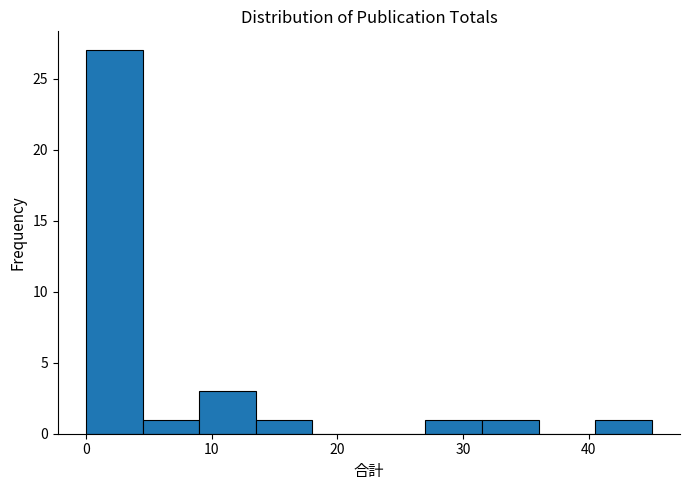

What is the height of the bar covering 9.0 to 13.5 on the x-axis? Neither the bar edges nor the heights are printed on the chart, so give them approximately, as read against the axes.

3